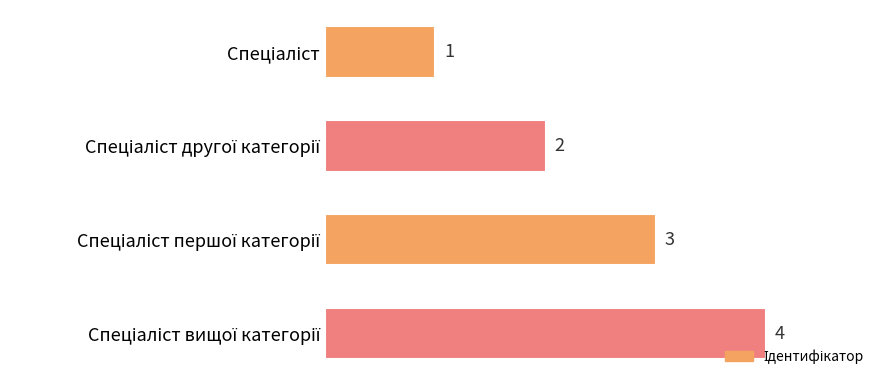

How many values are between 2 and 4?

3